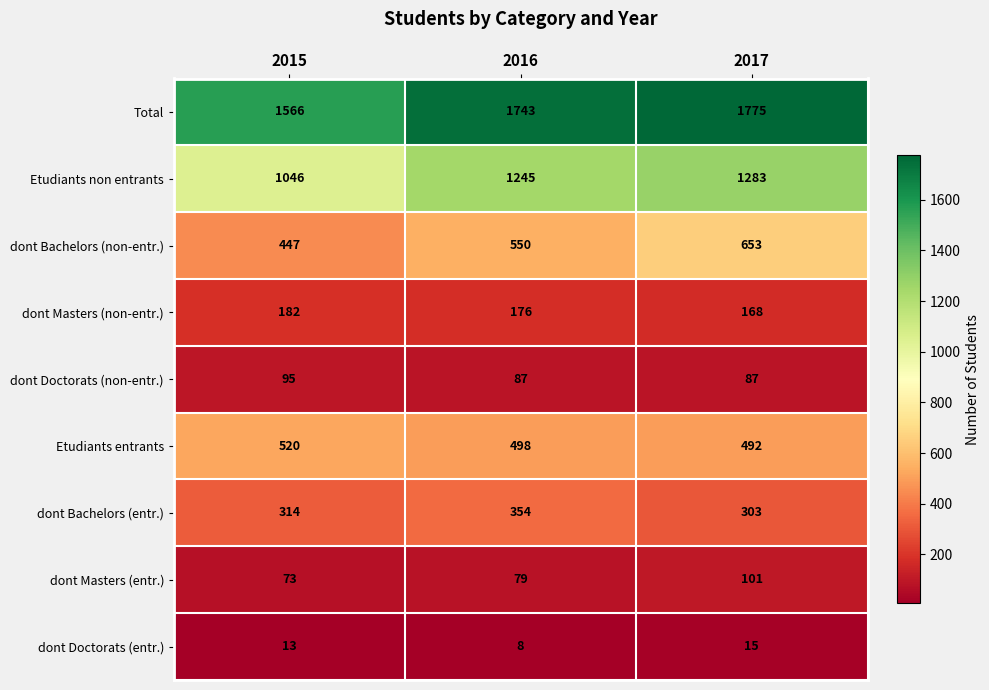

Which series has the largest range (max minus min)?

Etudiants non entrants